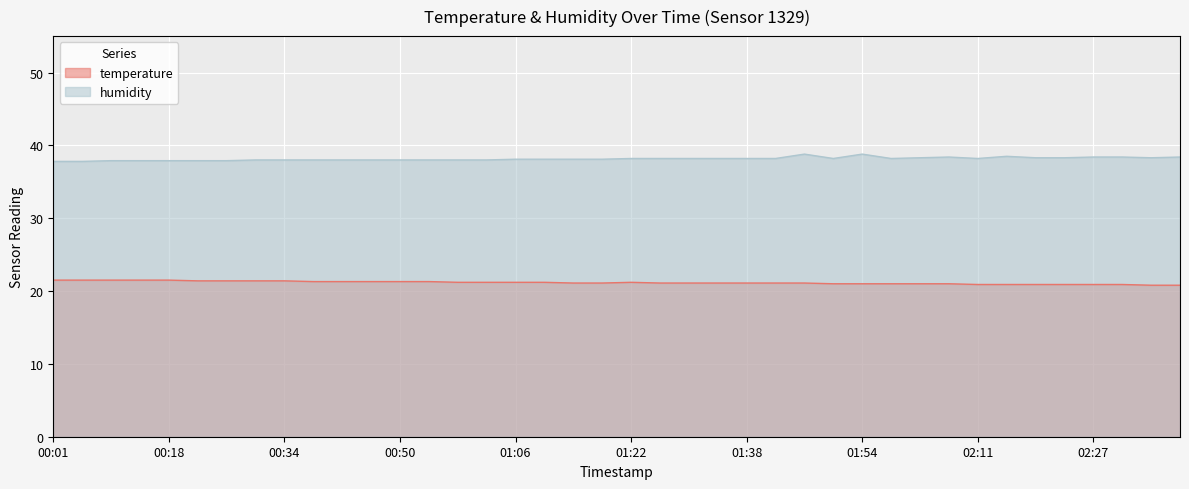

At 01:46, list the series in order from largest to smallest.

humidity, temperature